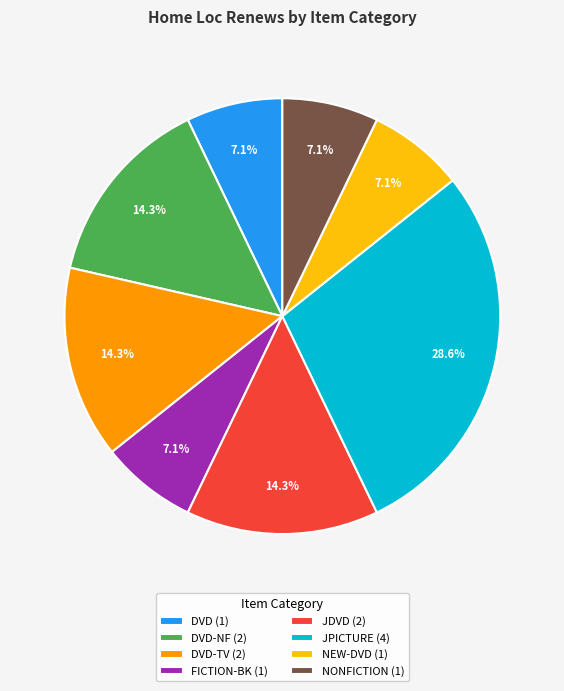

Which category has the biggest portion of the pie?

JPICTURE (4)